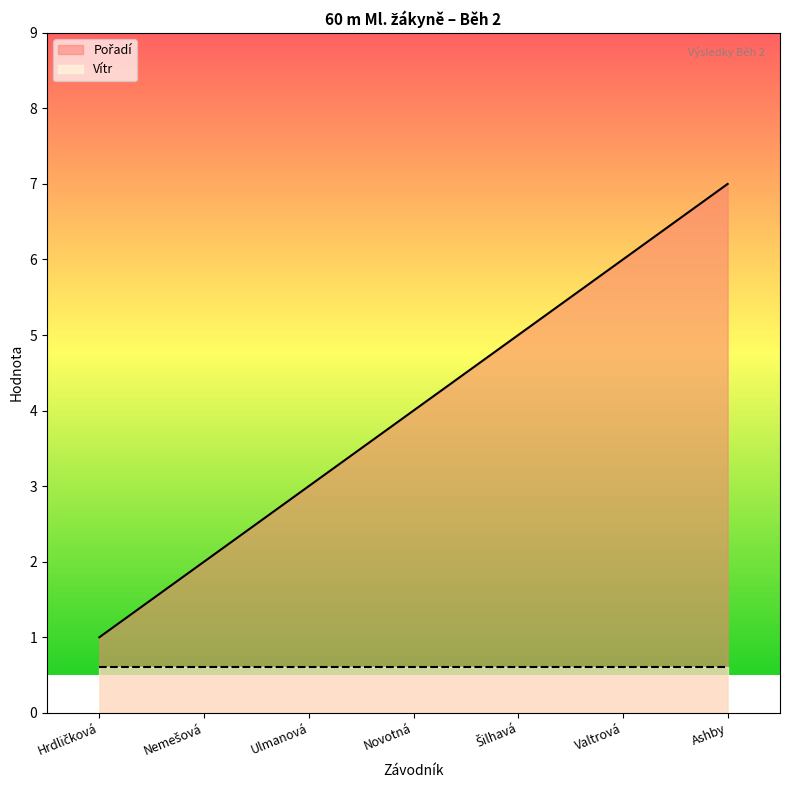

Does the chart display data point markers on the line(s)?

No